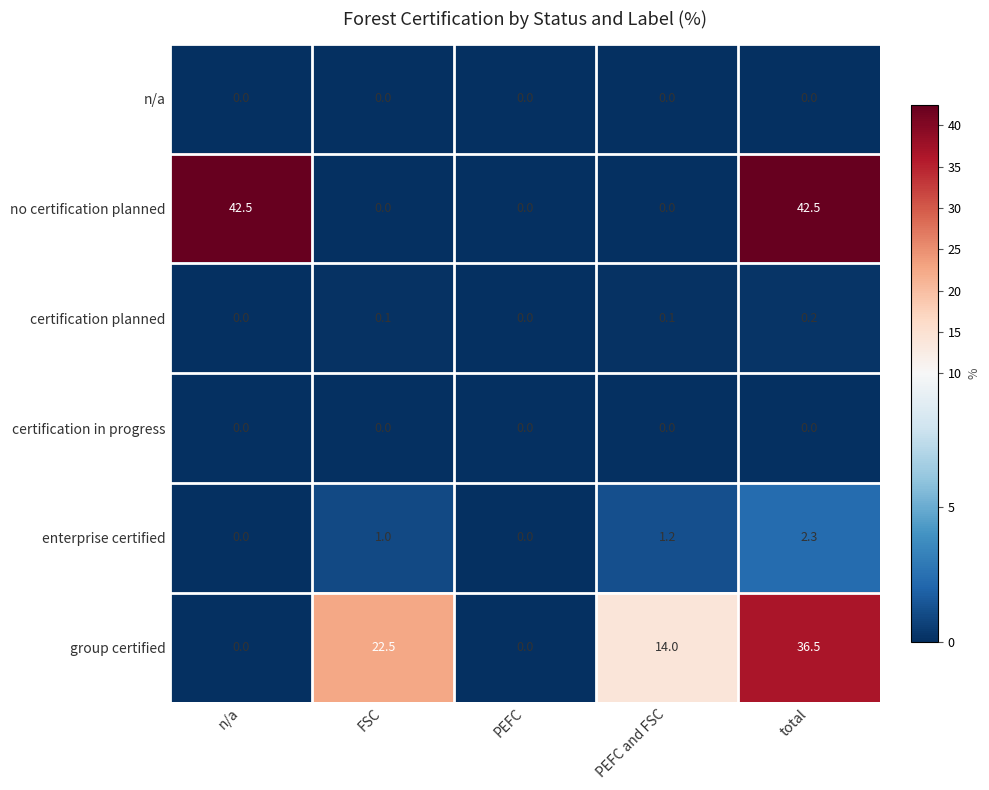

What is the total value across all series at PEFC and FSC?

15.3